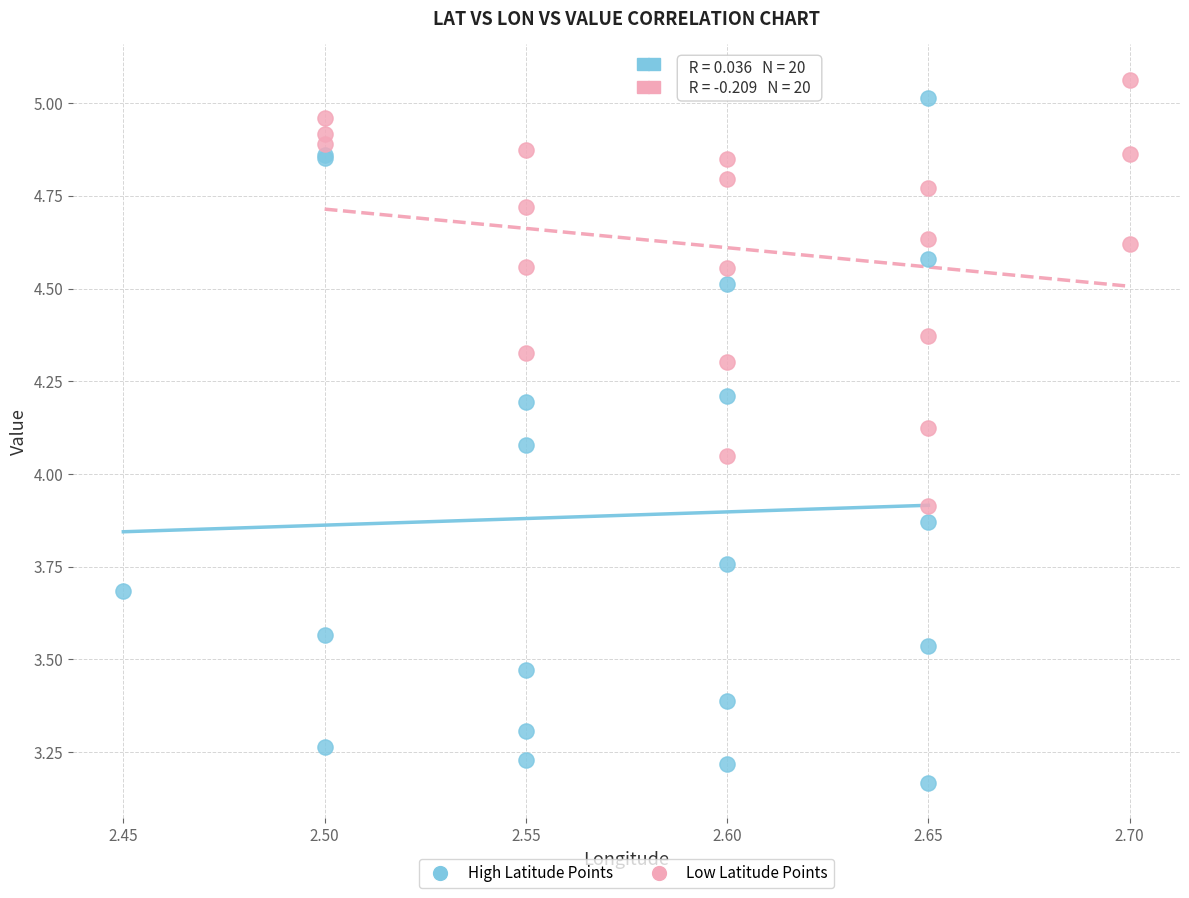

Which series has the widest spread of Y values?

High Latitude Points